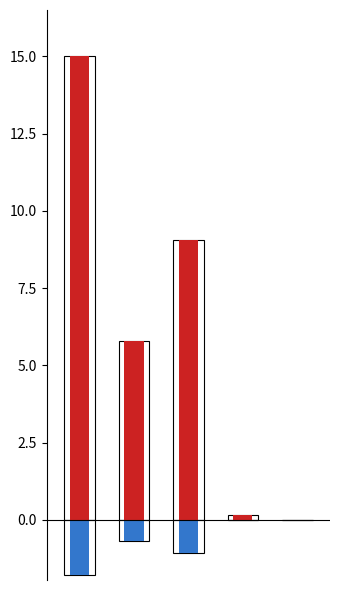

Reading right to left, list all the values displayed in this chart.

план: 4=0.0	3=0.1	2=9.1	1=5.8	0=15.0
фактическое исполнение: 4=0.0	3=-0.0	2=-1.1	1=-0.7	0=-1.8